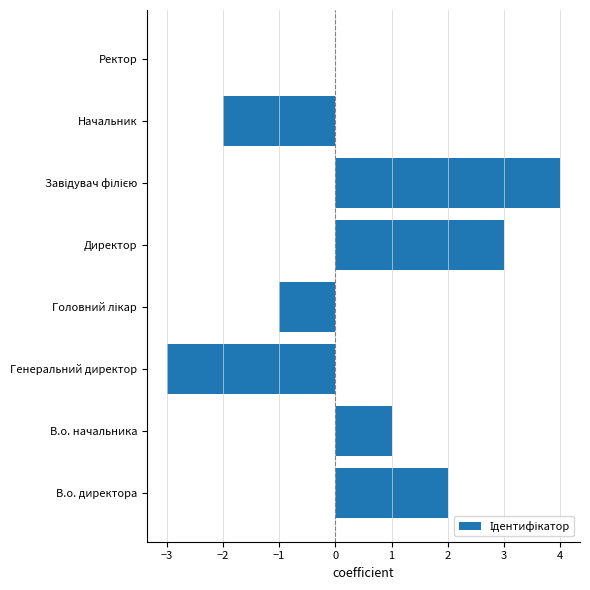

What value does the data have at Генеральний директор?

-3